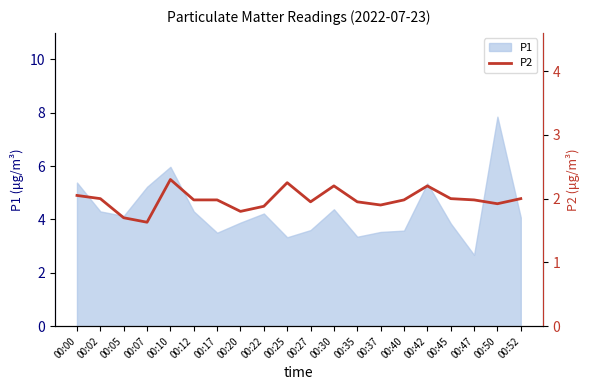

What is the difference between the second highest and second lowest values?

0.6